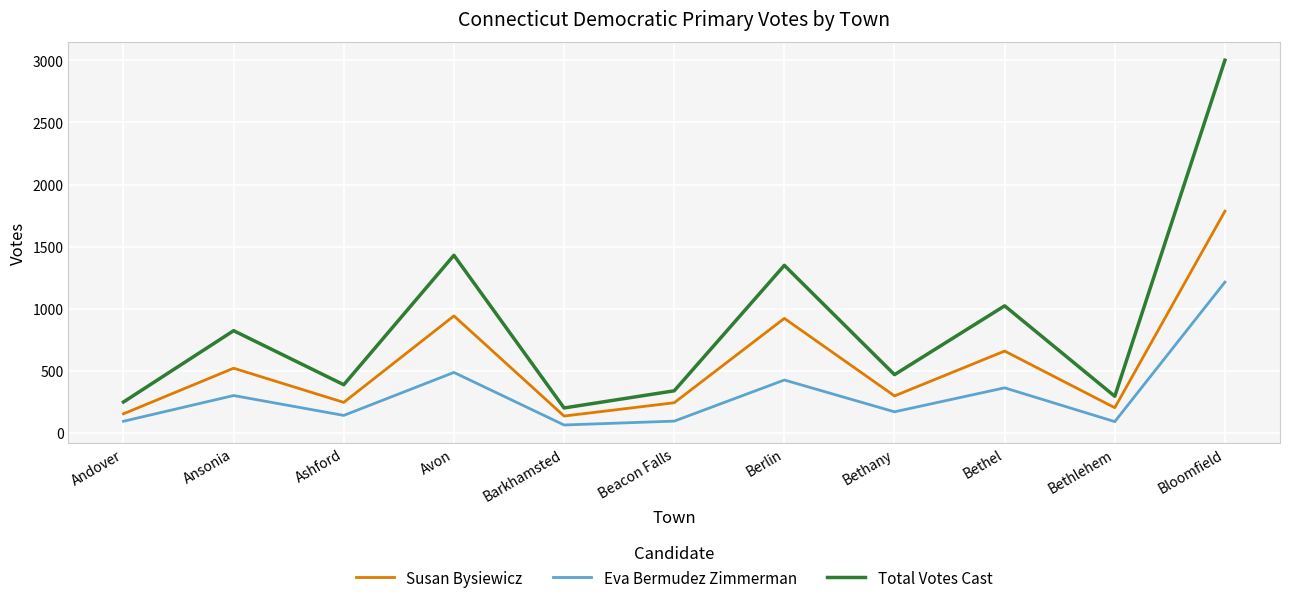

Does the chart have visible grid lines?

Yes